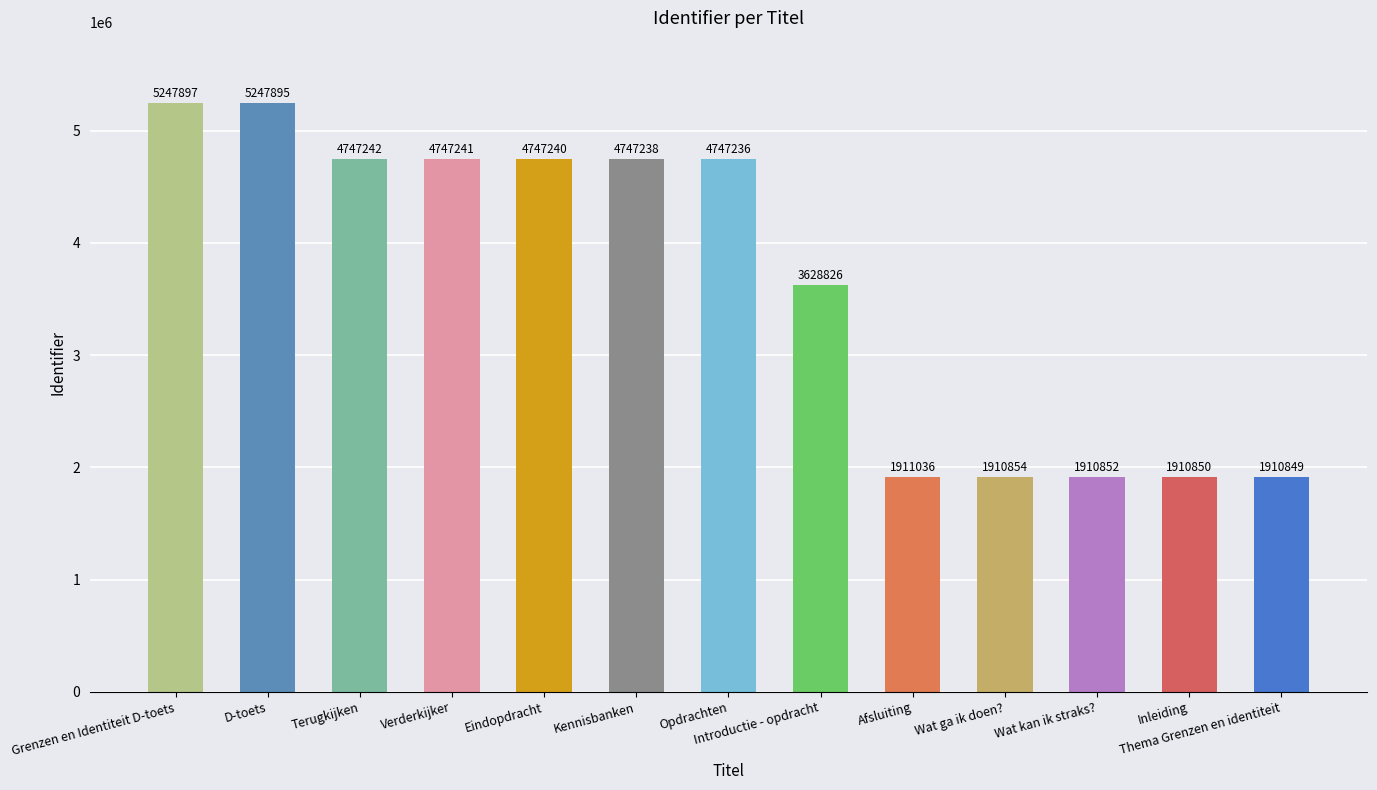

What is the ratio of the value at Kennisbanken to the value at Wat kan ik straks??

2.5